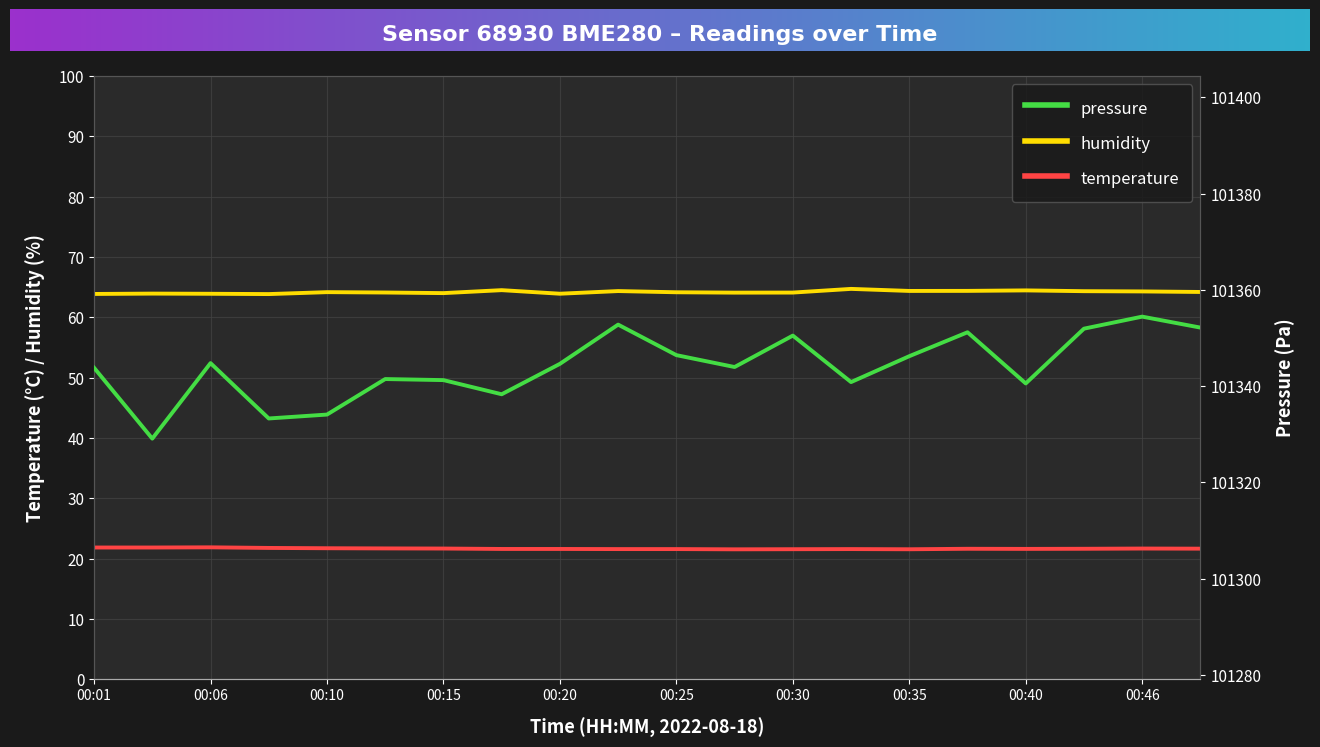

Does the chart have visible grid lines?

Yes